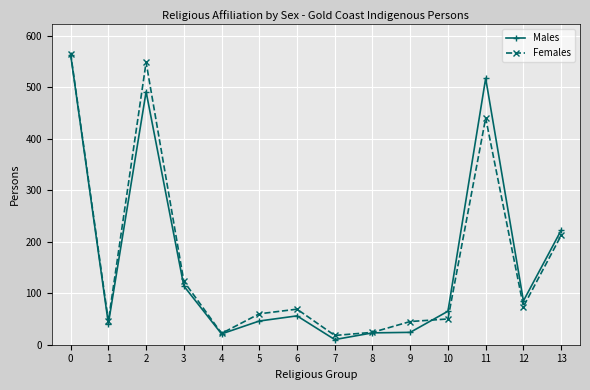

Is the value of Females at 2 greater than the value of Males at 4?

Yes